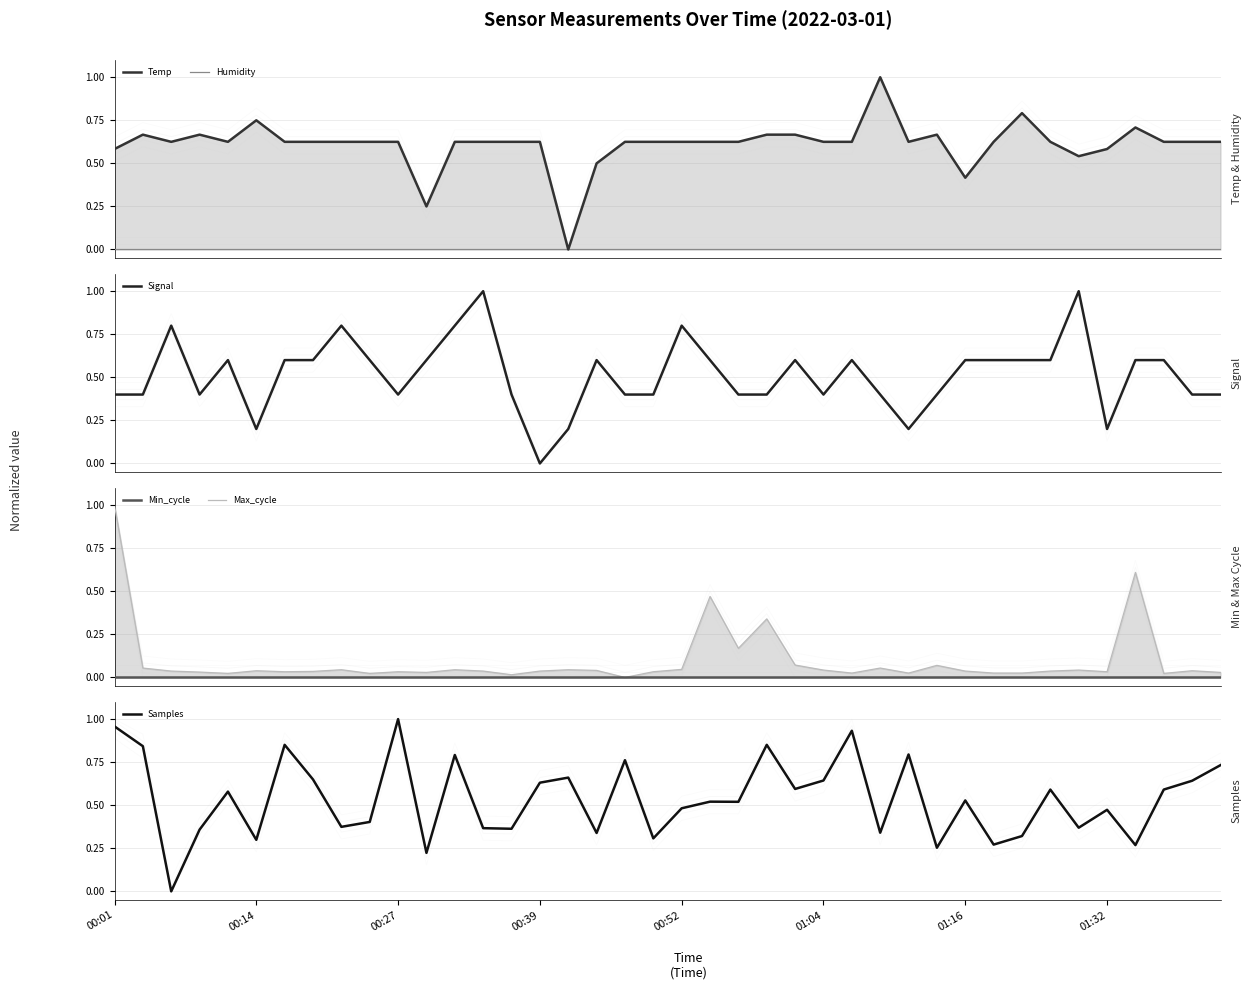

True or false: Signal and Min_cycle intersect in this chart.

False